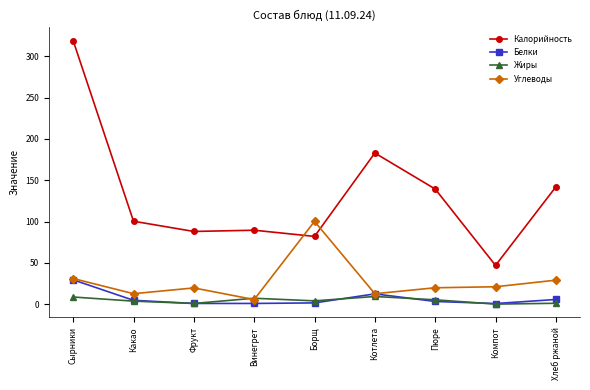

At which label is Калорийность closest to 182?

Котлета